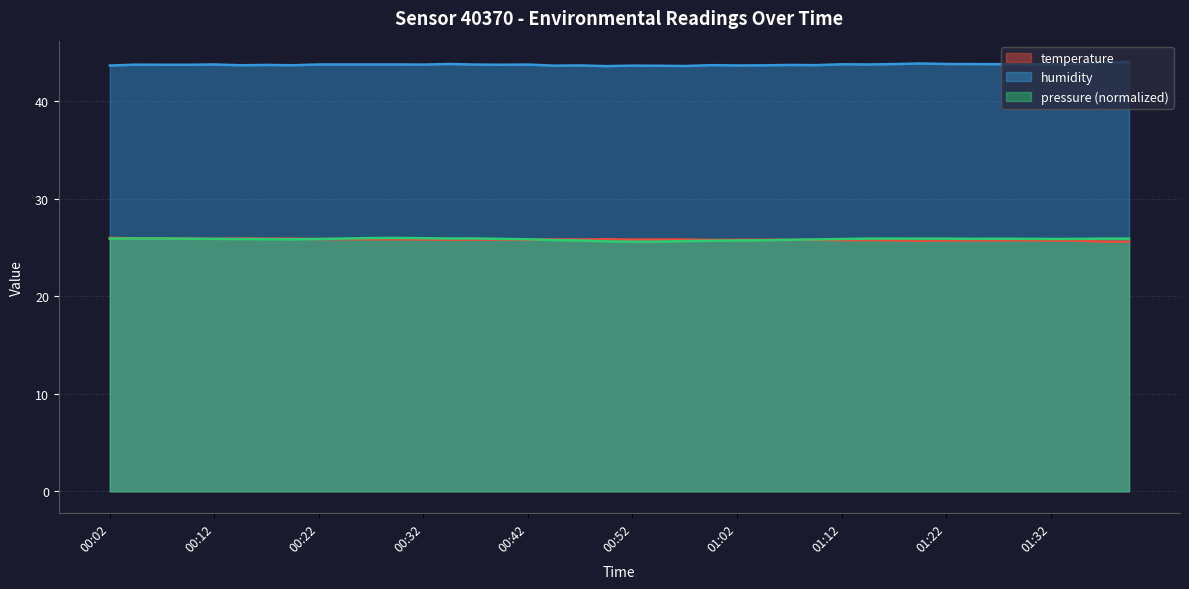

True or false: temperature has more than 1 points higher than both neighbors.

True